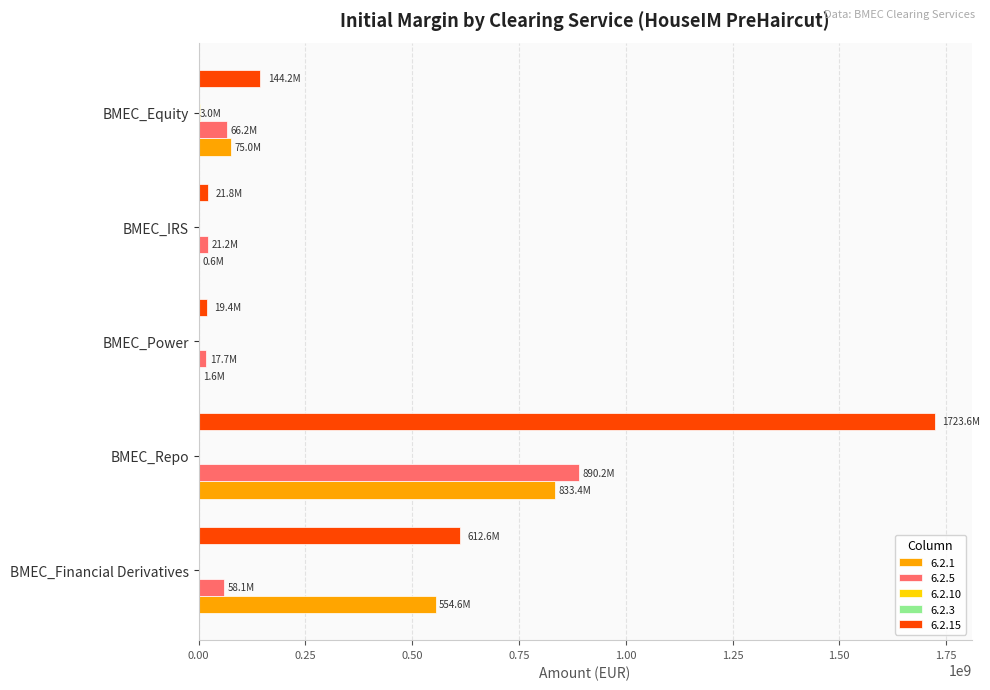

Which category has the highest value across all series?

BMEC_Repo